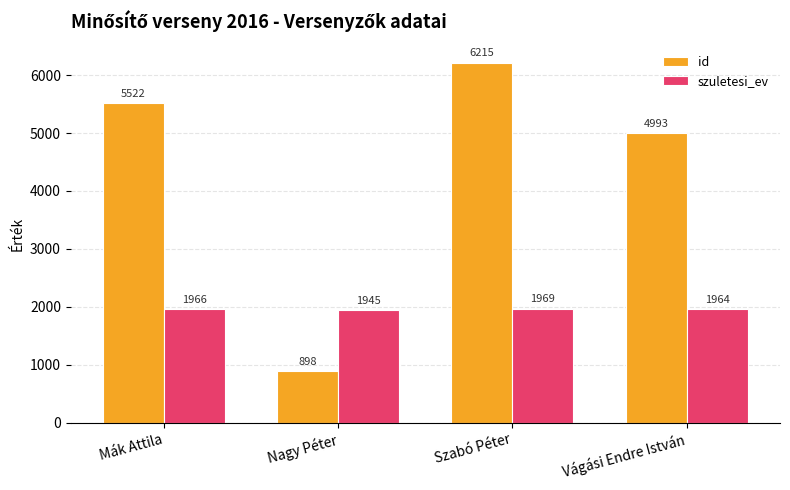

What are all the series names shown in the legend?

id, szuletesi_ev